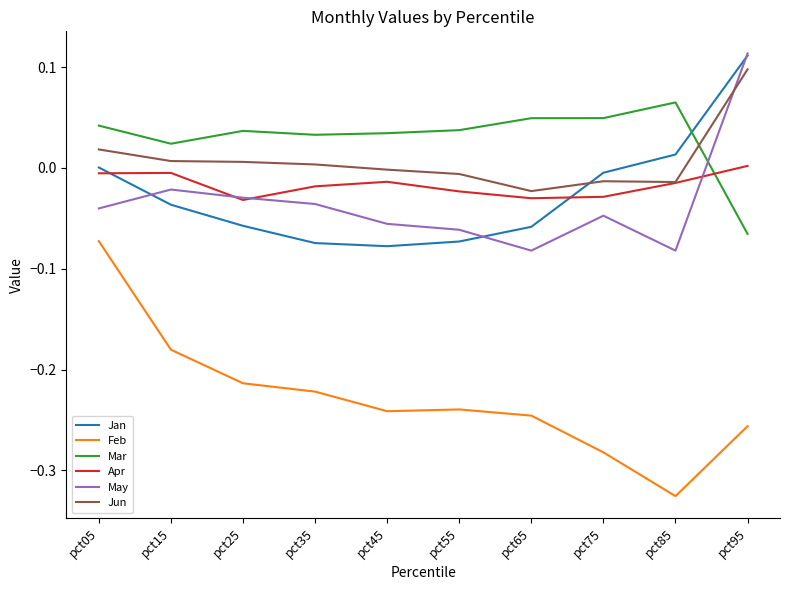

At which label does Jun reach its peak?

pct95